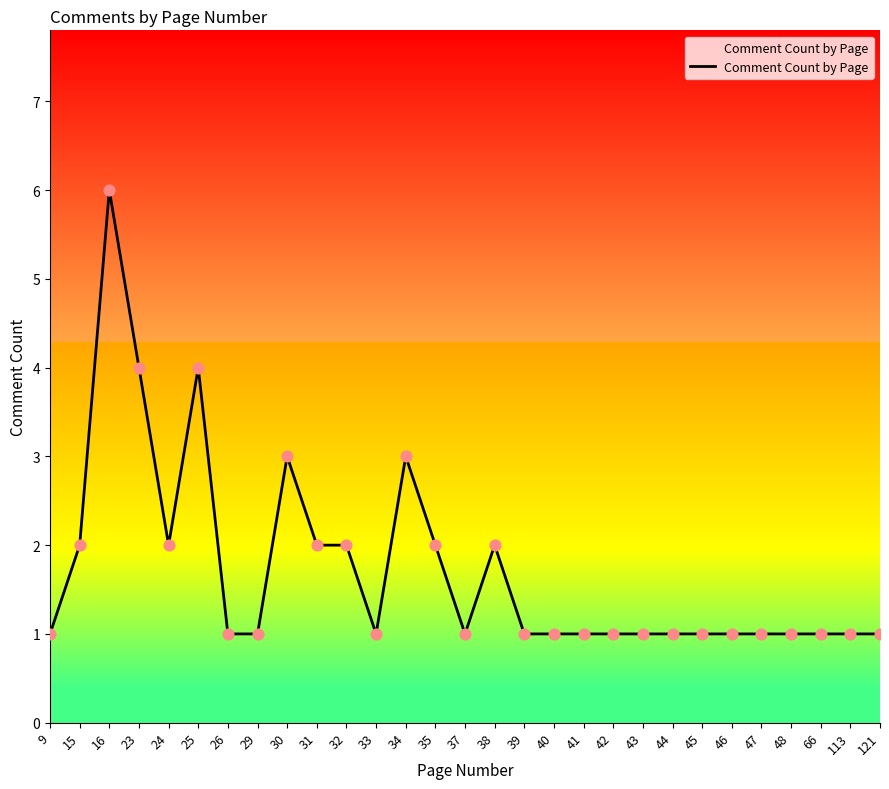

What is the change in value from 34 to 43?

-2